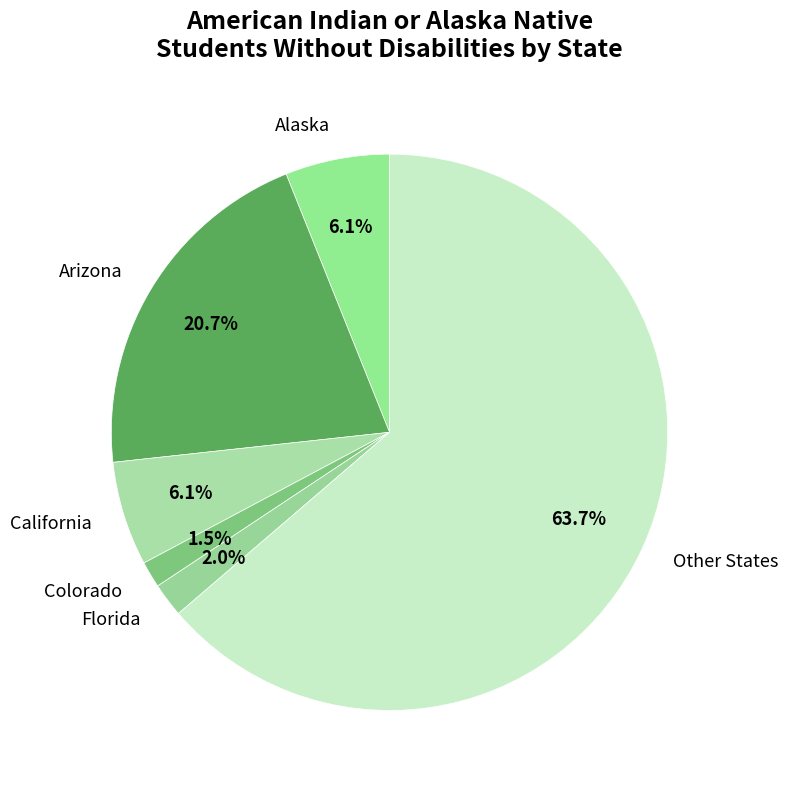

Which category has the biggest portion of the pie?

Other States